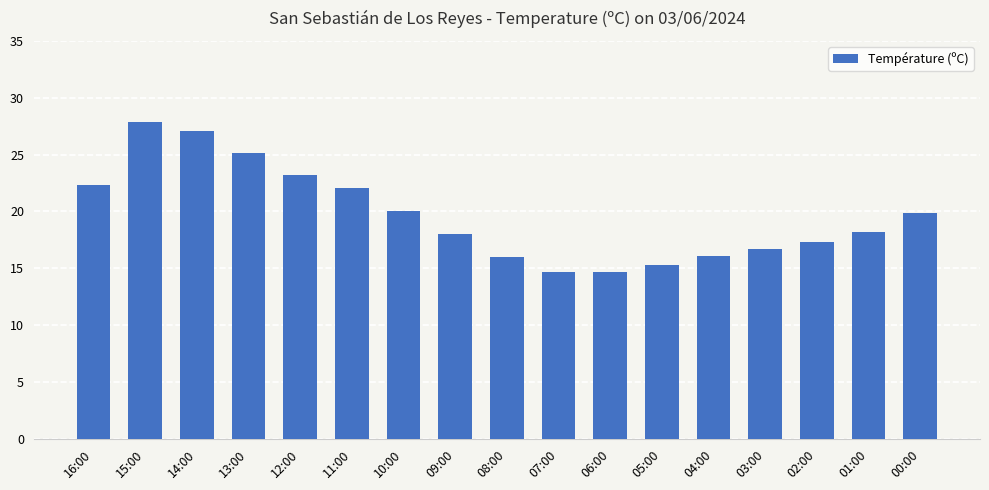

What is the label of the 17th bar from the left?

00:00